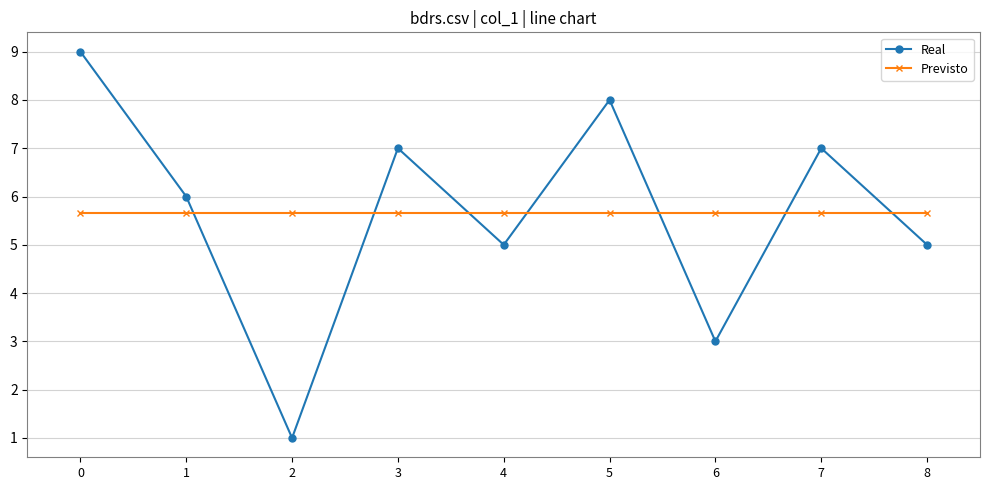

How many times do Previsto and Real cross each other?

7